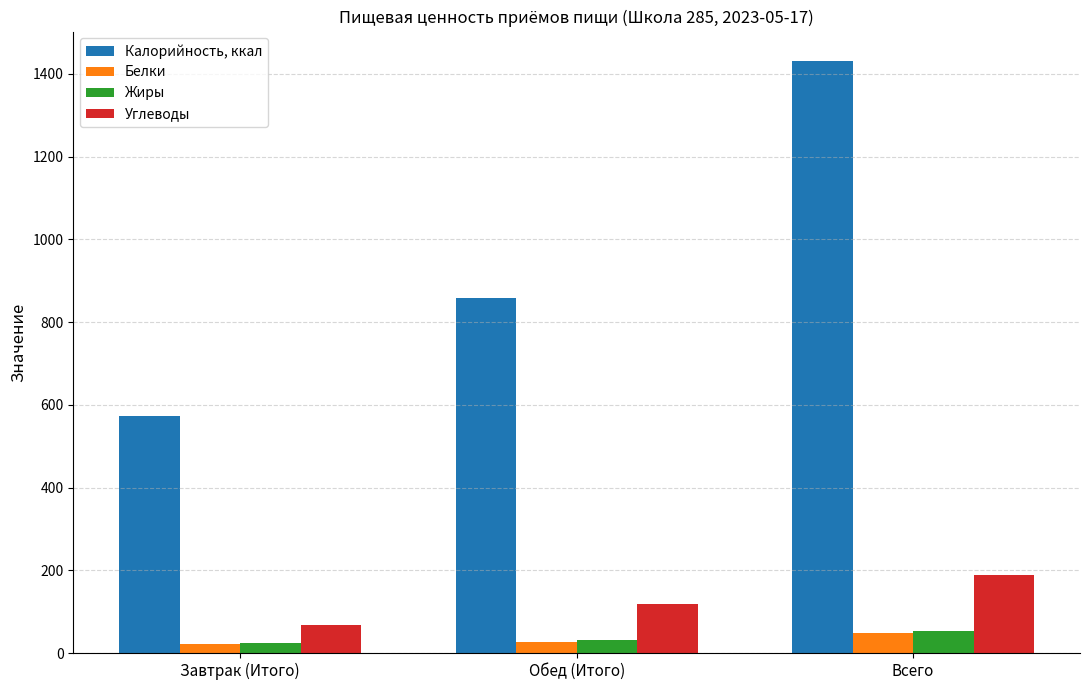

Which series has the widest spread of values?

Калорийность, ккал